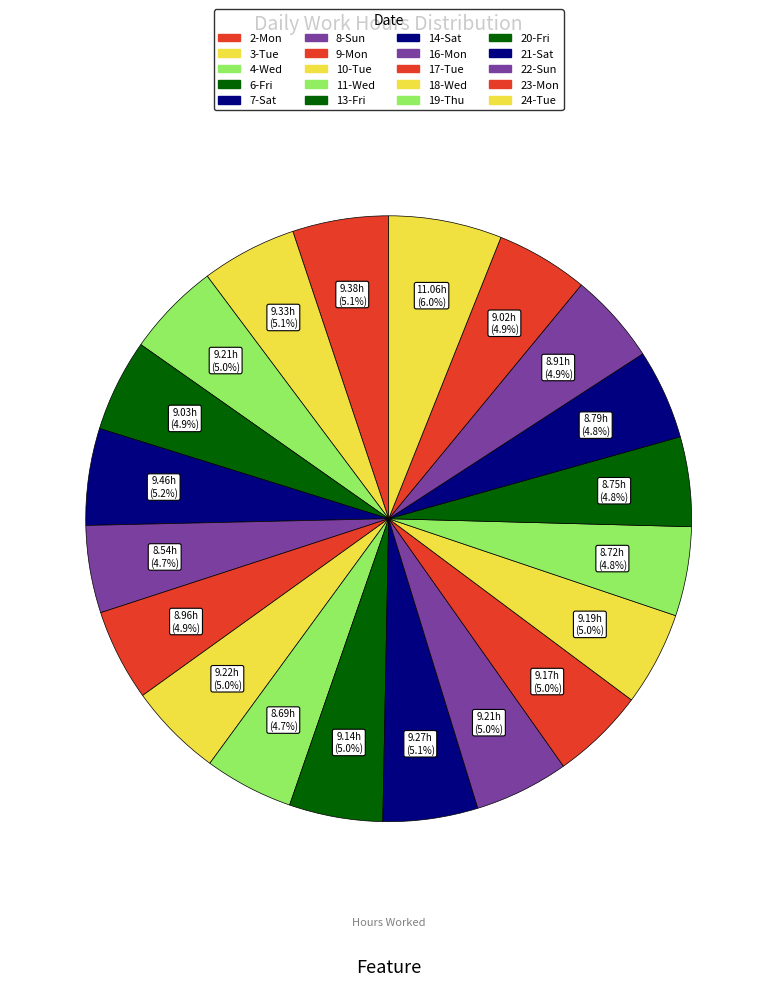

What percentage is NOT represented by 17-Tue?

95.0%